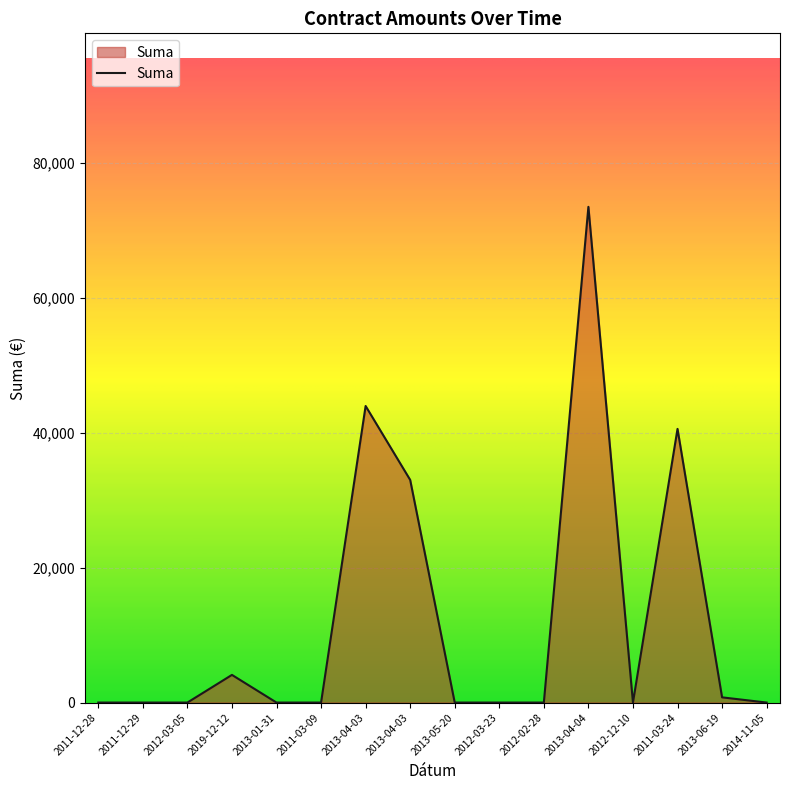

How many lines are shown in the chart?

1